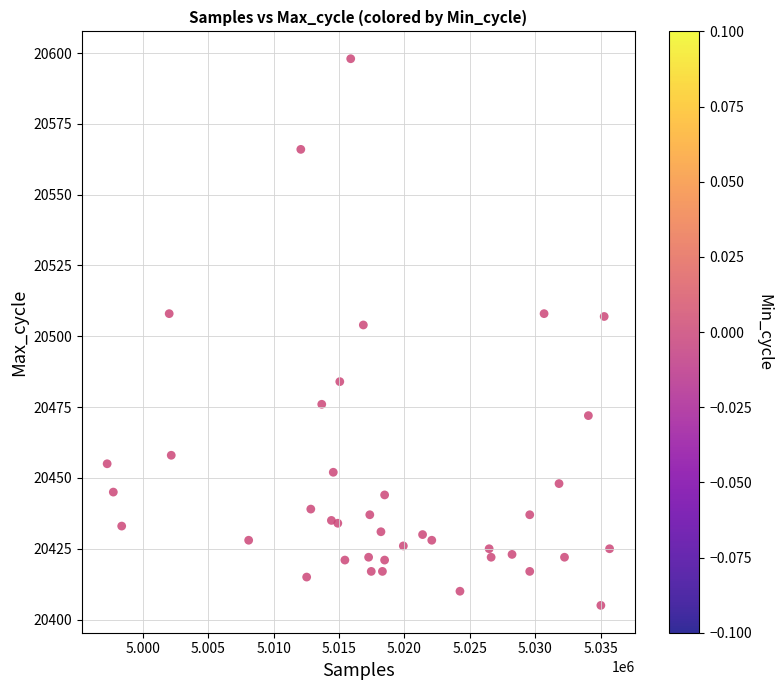

What is the range of Y values (max minus min)?

193